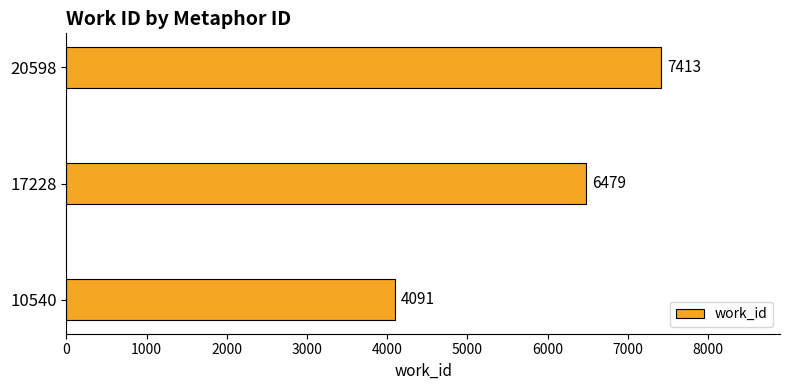

Count the number of data series in this chart.

1